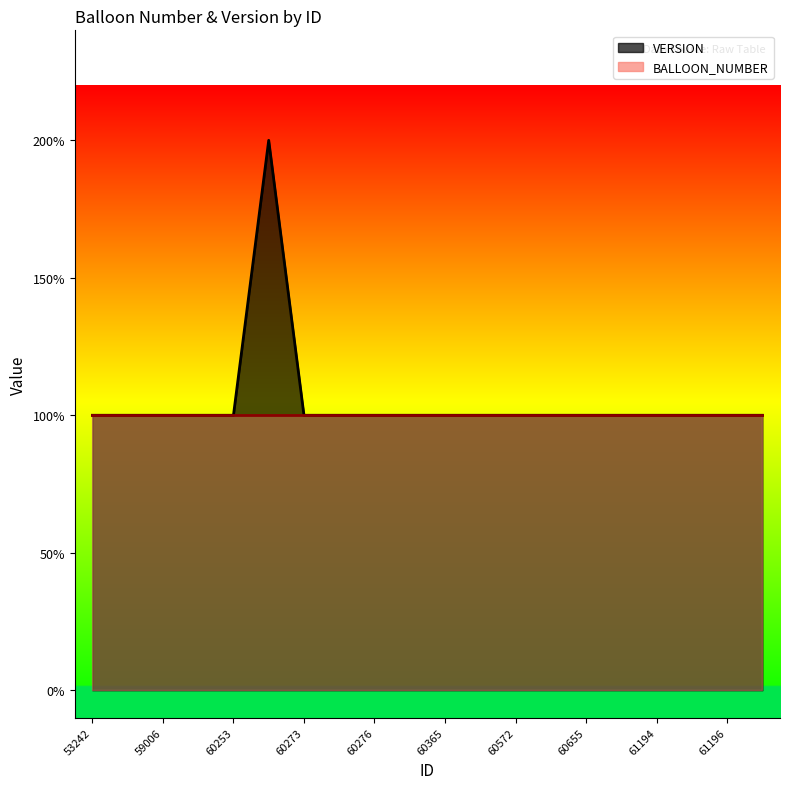

Count the values in the range 1 to 2.

20